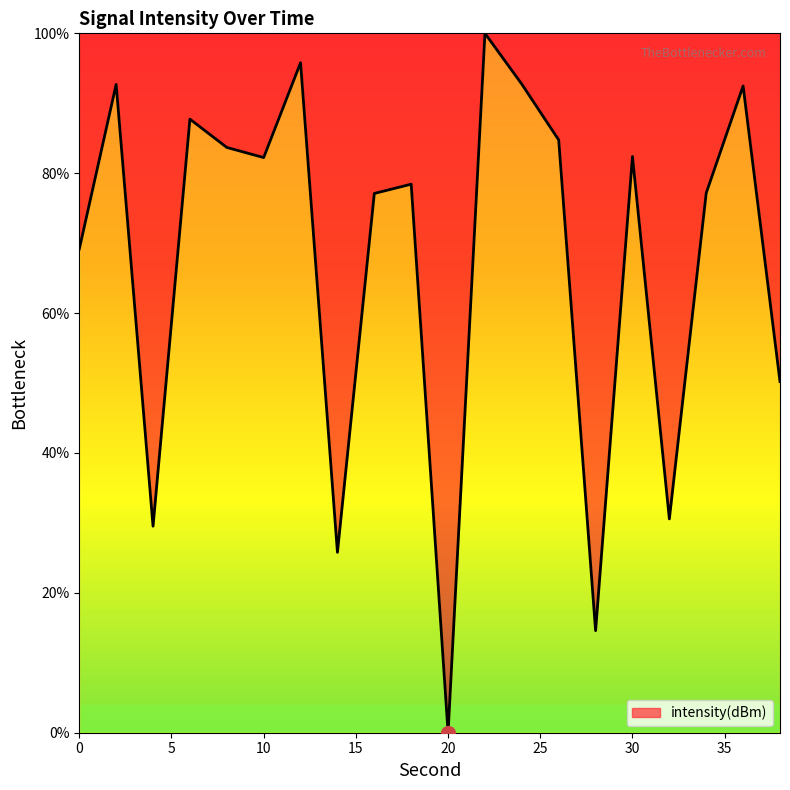

What is the maximum value shown in the chart?

100.0